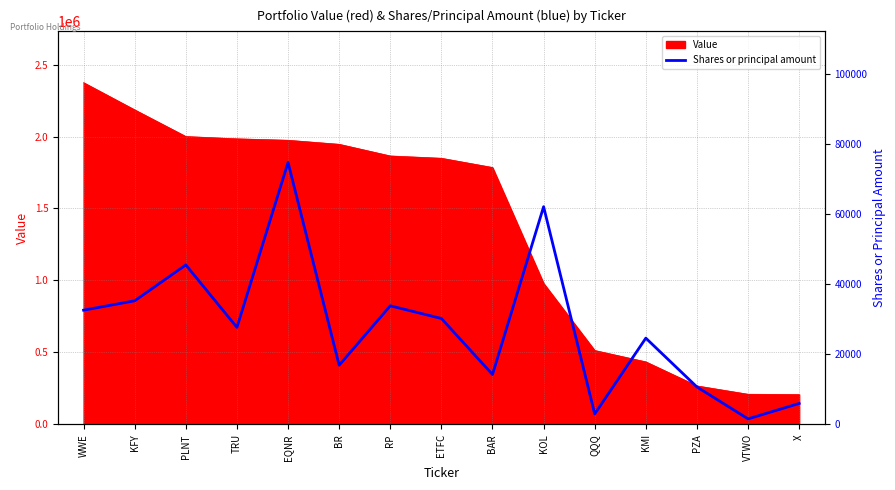

Reading left to right, extract all data points from this chart.

WWE=32610	KFY=35293	PLNT=45525	TRU=27700	EQNR=74765	BR=16910	RP=33862	ETFC=30244	BAR=14263	KOL=62130	QQQ=3000	KMI=24635	PZA=10700	VTWO=1605	X=6000